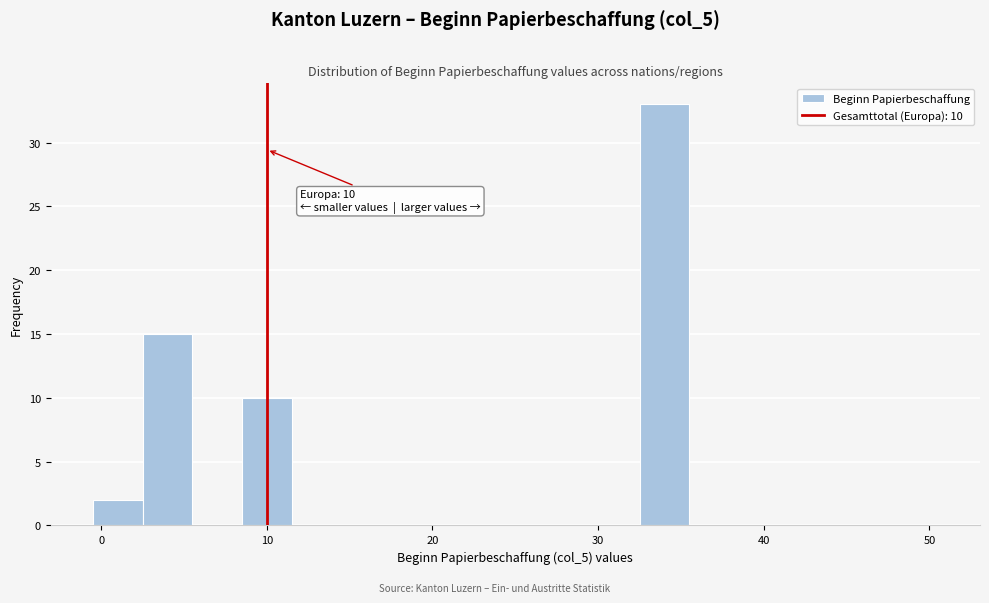

Around what value on the x-axis is the tallest bar? Give the approximate position of its centre, as read against the axis.

34